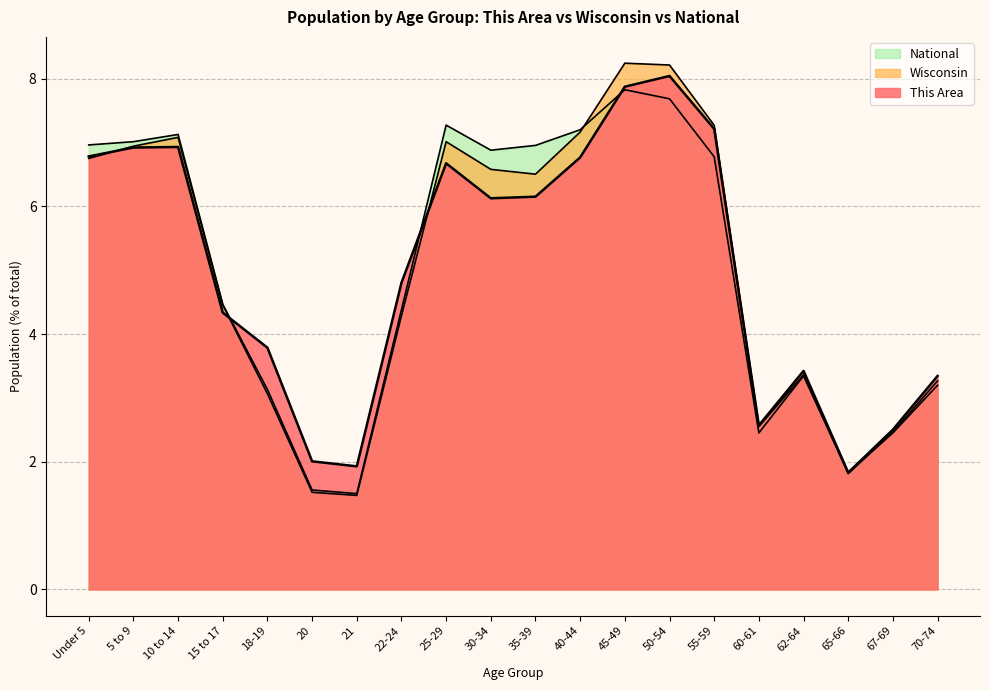

Which series changed the most between 40-44 and 45-49?

This Area